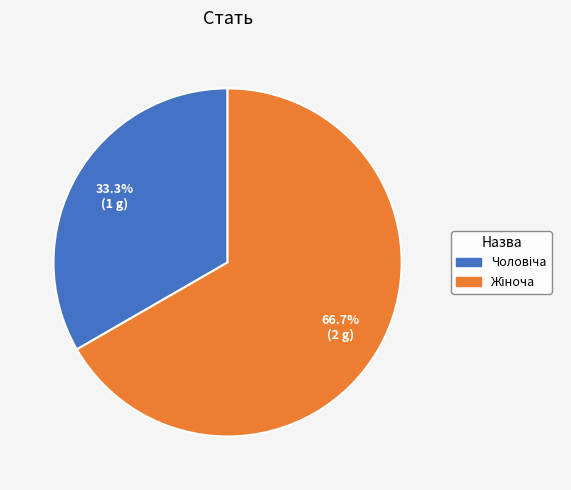

How many segments does this pie chart have?

2